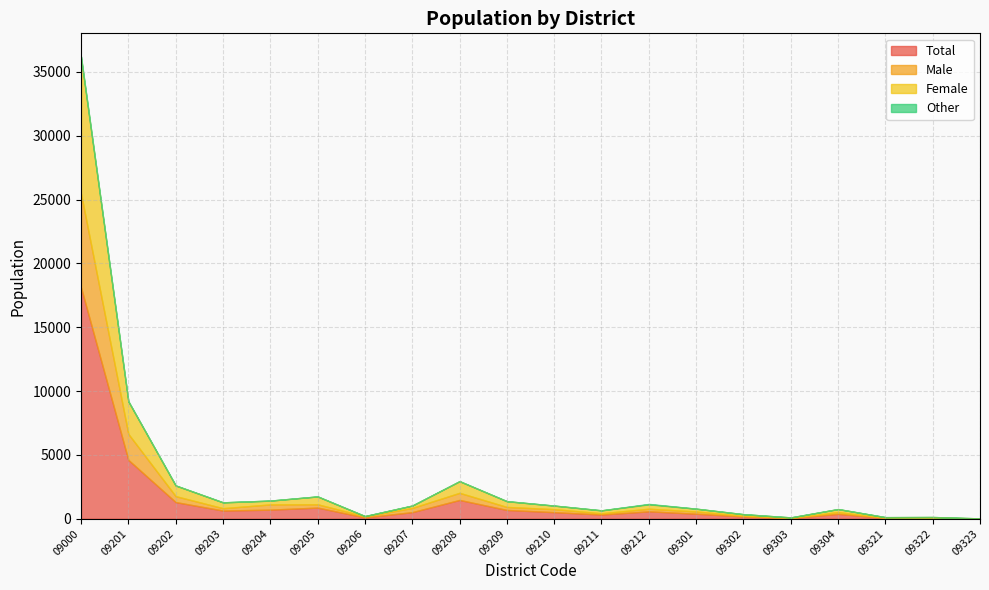

At which category does the chart reach its peak across all series?

09000